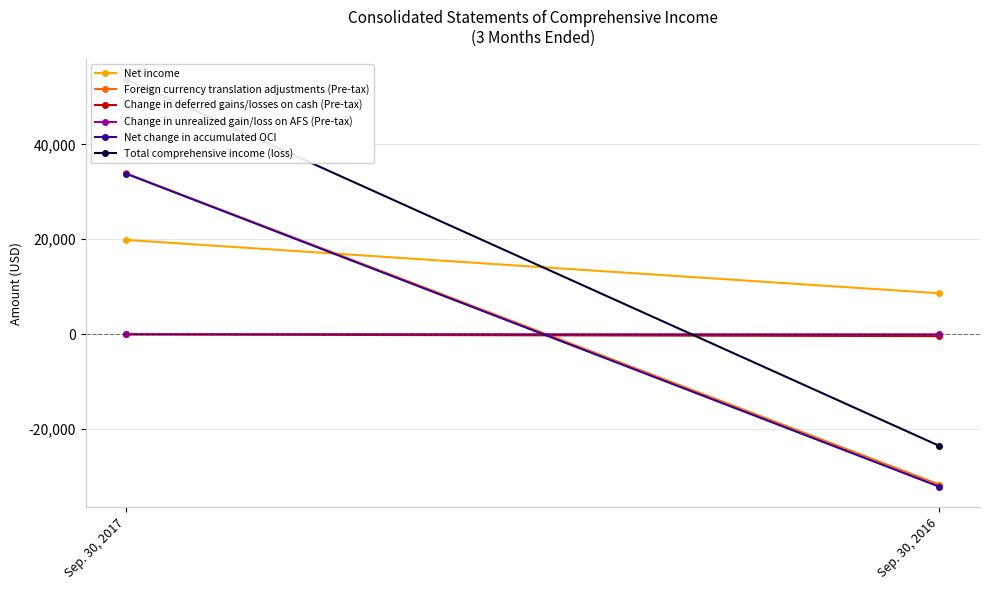

What is the difference between the maximum and minimum values in the Net change in accumulated OCI series?

65958